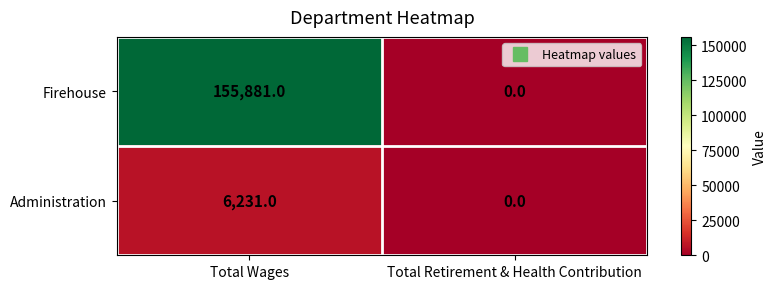

Where is Administration nearest to the value 3115?

Total Retirement & Health Contribution